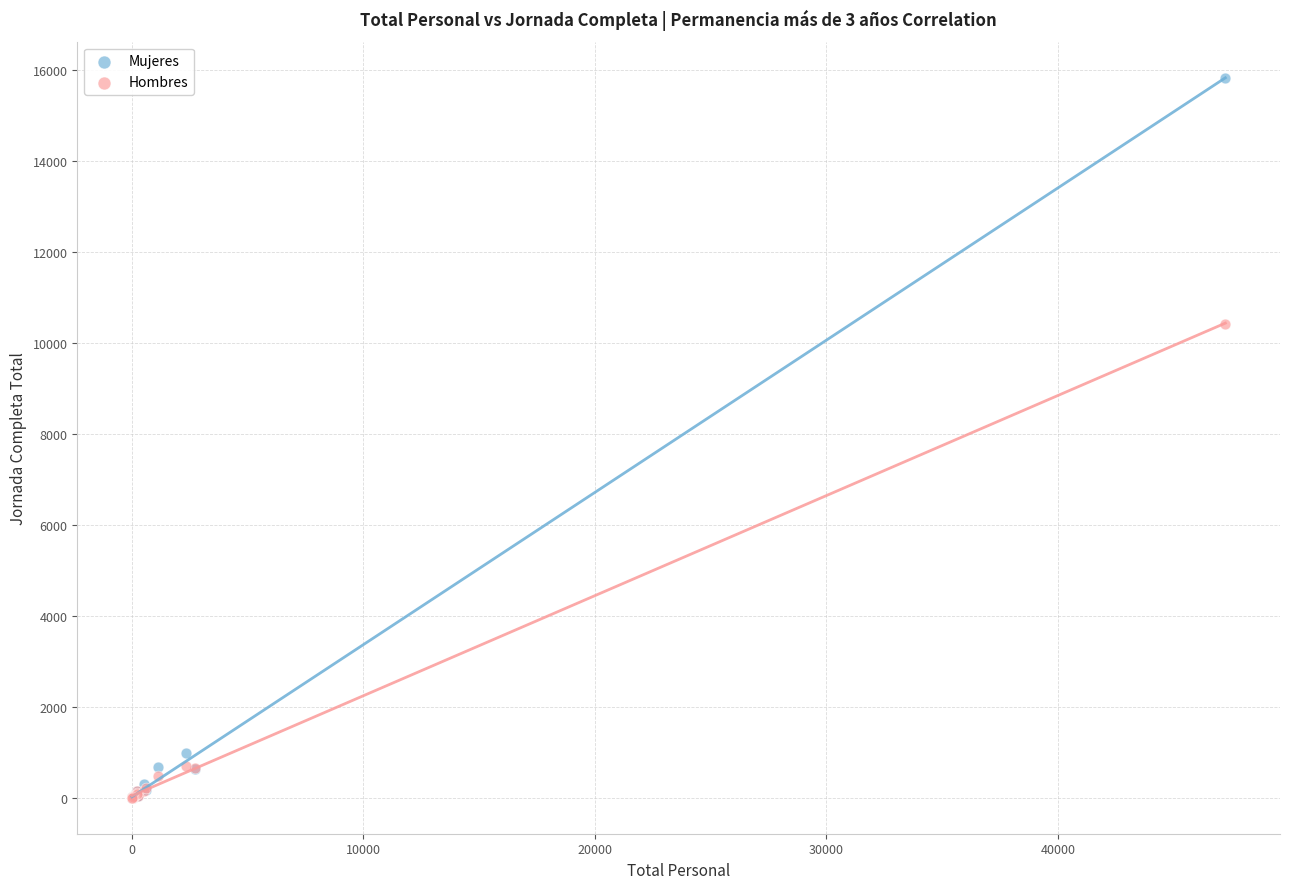

Across all series, what Y value is closest to 7911?

10417